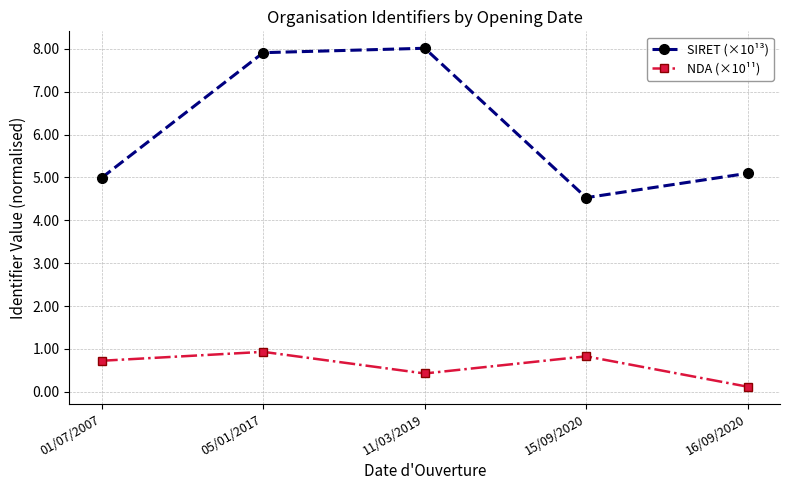

True or false: SIRET (×10¹³) has more than 2 points higher than both neighbors.

False